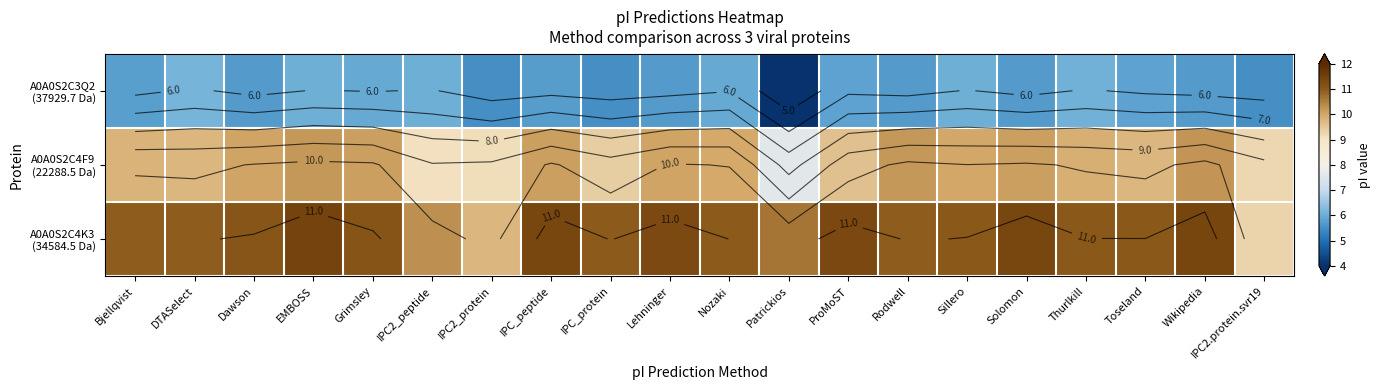

Where does the A0A0S2C3Q2 (37929.7 Da) series first go above 5?

Bjellqvist